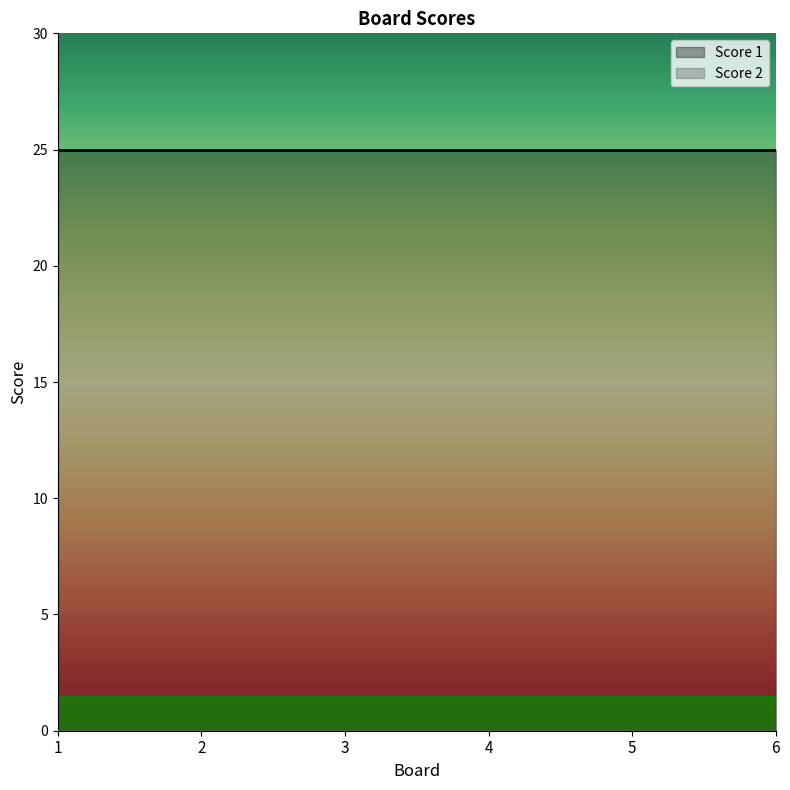

Count the number of categories in the chart.

6